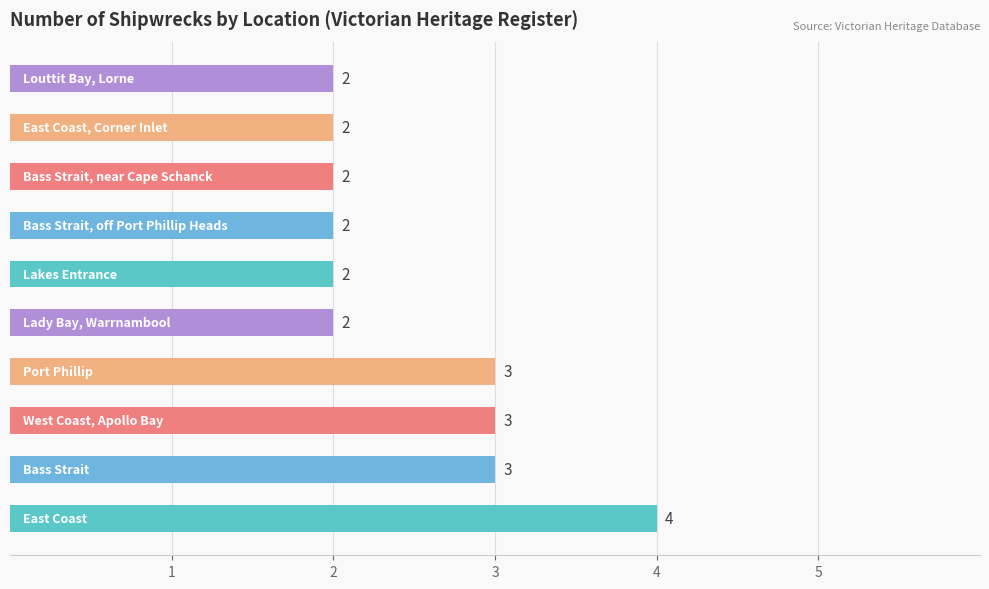

What is the sum of all values?

25